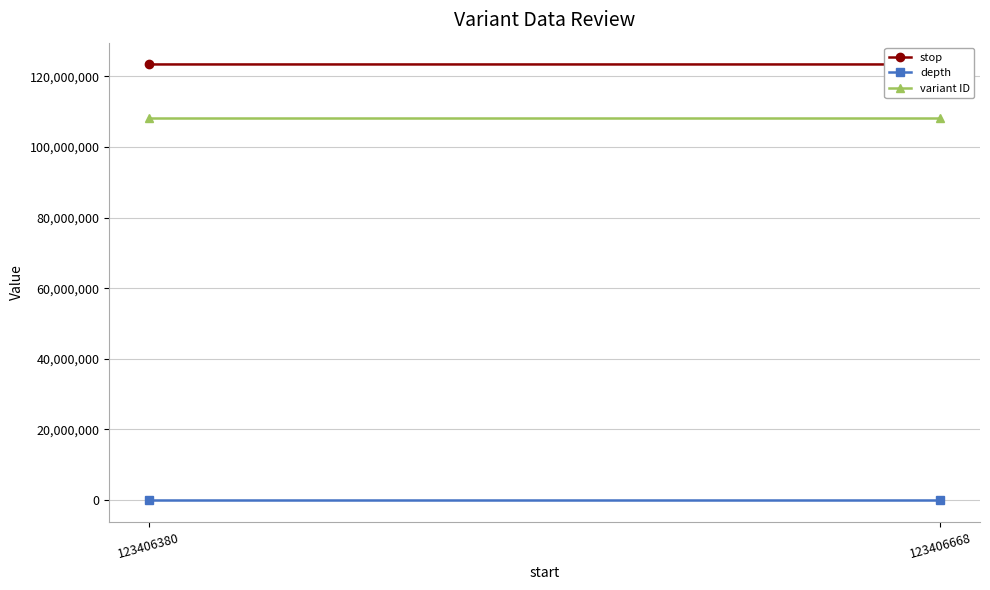

Which category has the lowest value in the variant ID series?

123406380